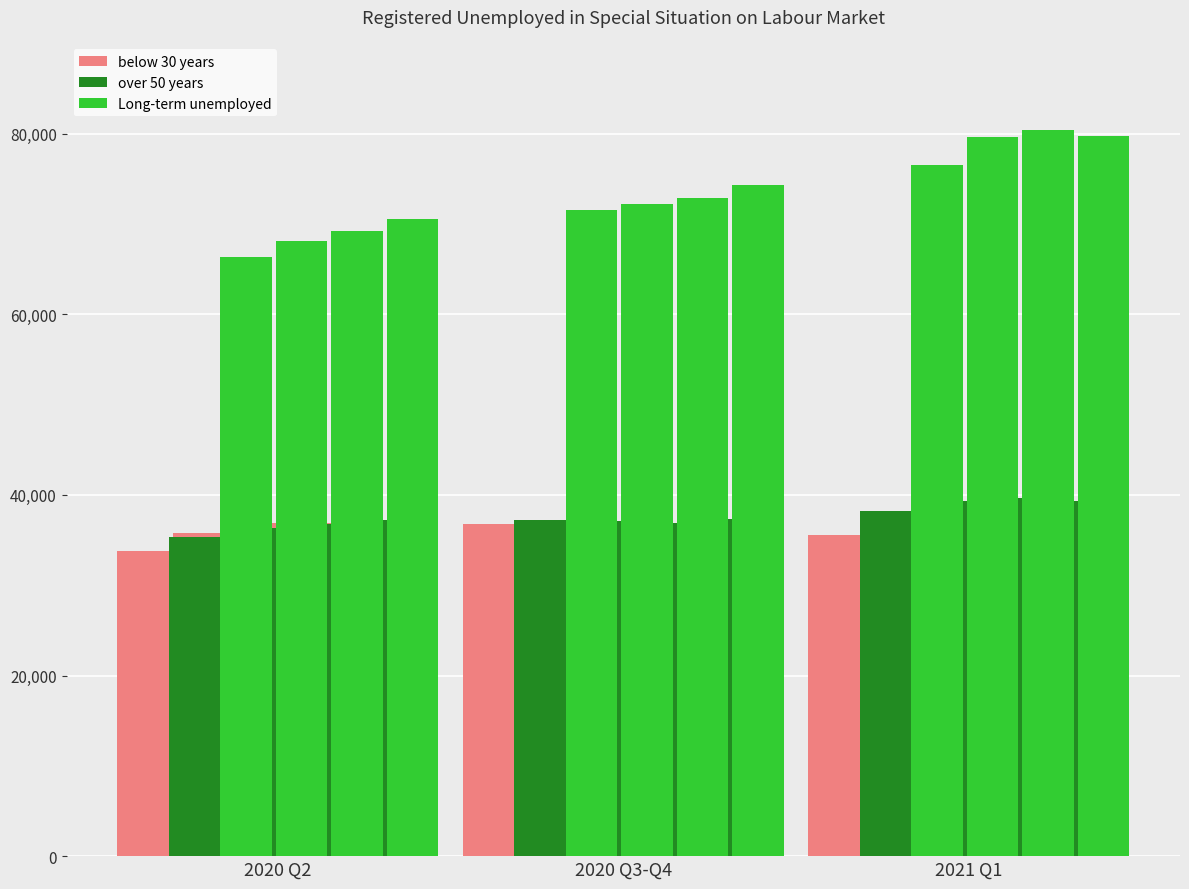

Is it true that Long-term unemployed equals 22512 at 7?

False